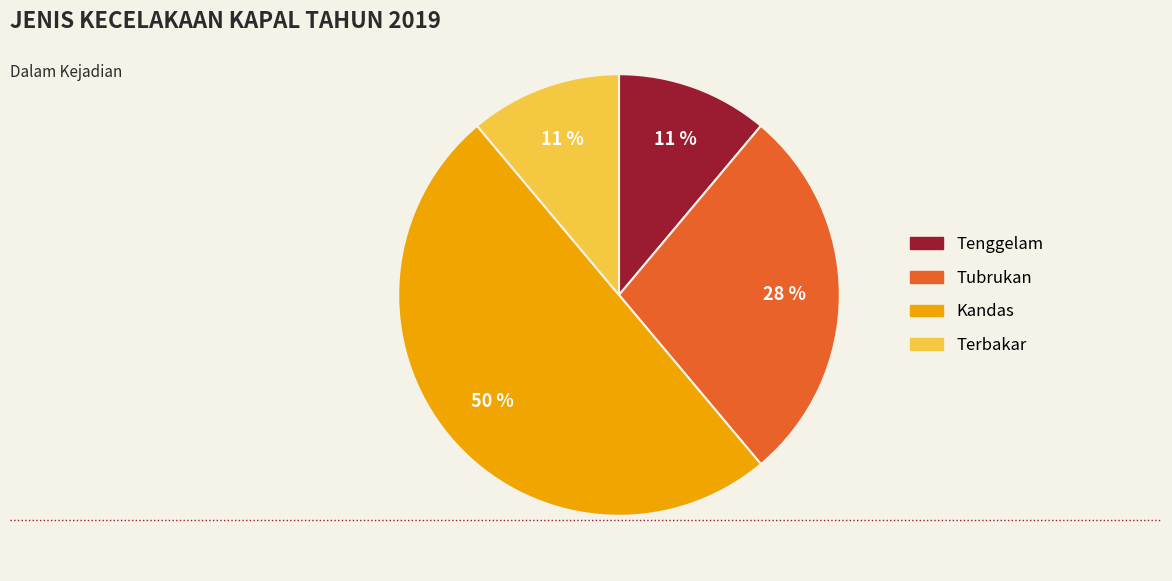

To the nearest percent, what is the average slice percentage?

25%